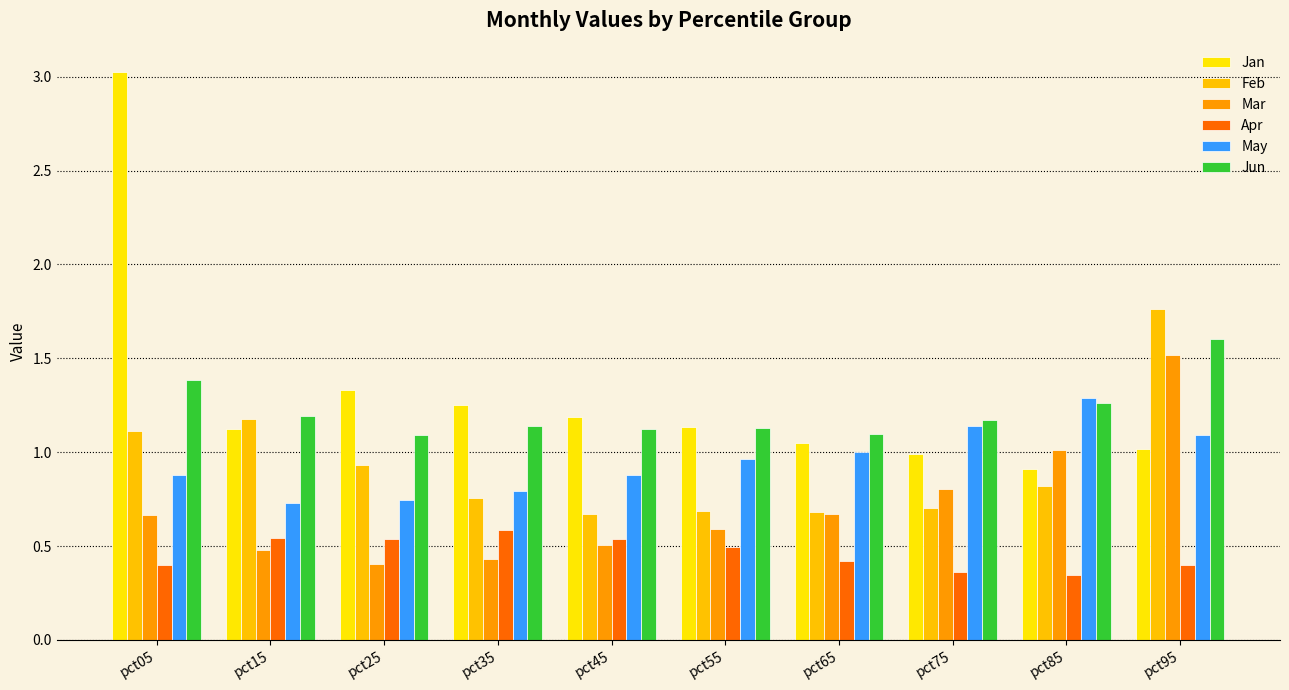

Which category has the highest value across all series?

pct05